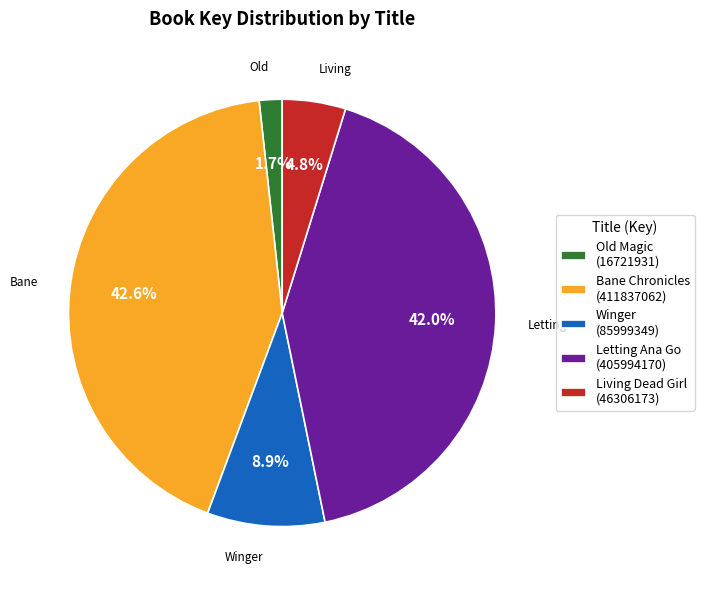

Between Winger and Bane Chronicles, which is larger?

Bane Chronicles